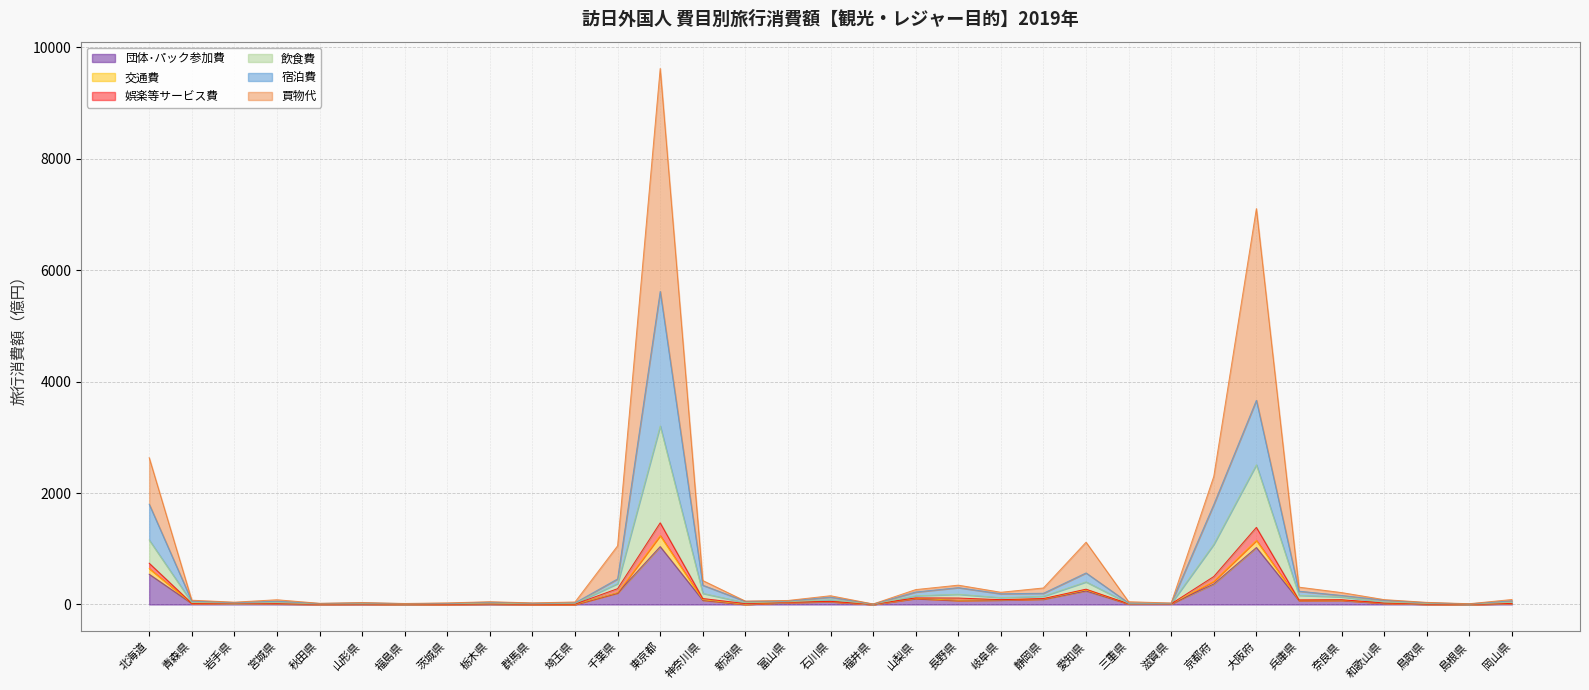

Where is 団体･パック参加費 nearest to the value 520?

北海道